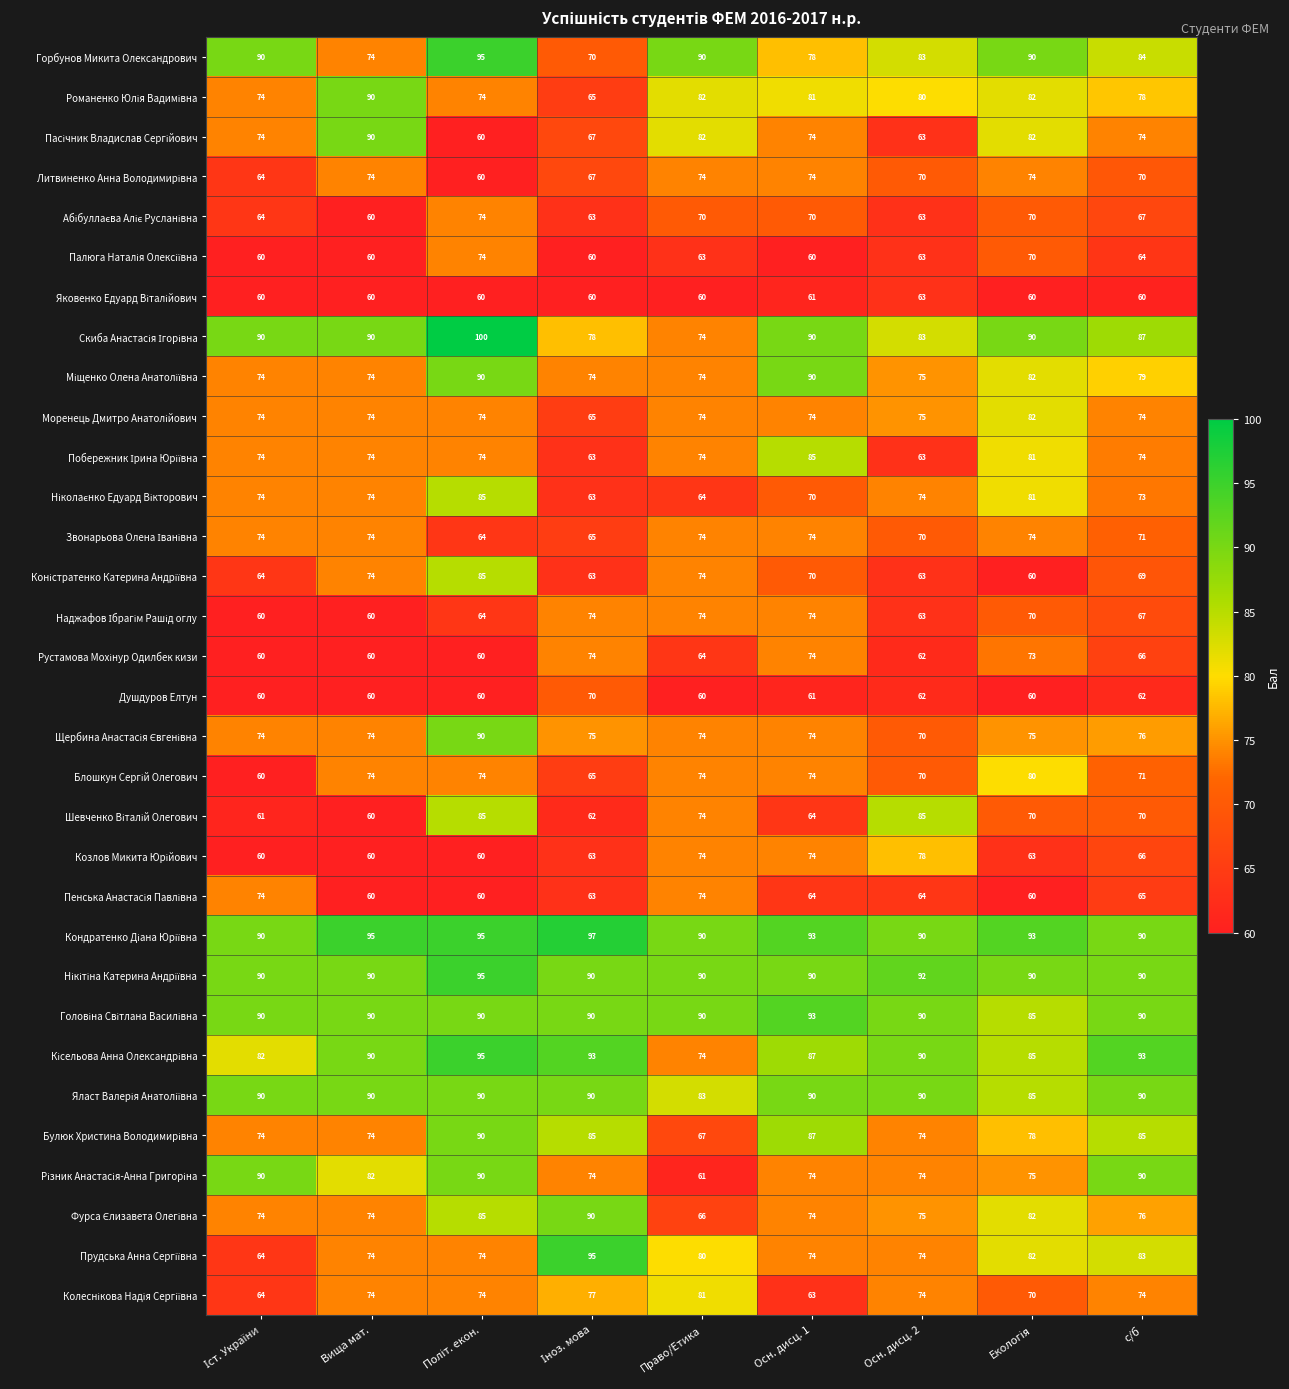

What is the total value across all series at с/б?

2428